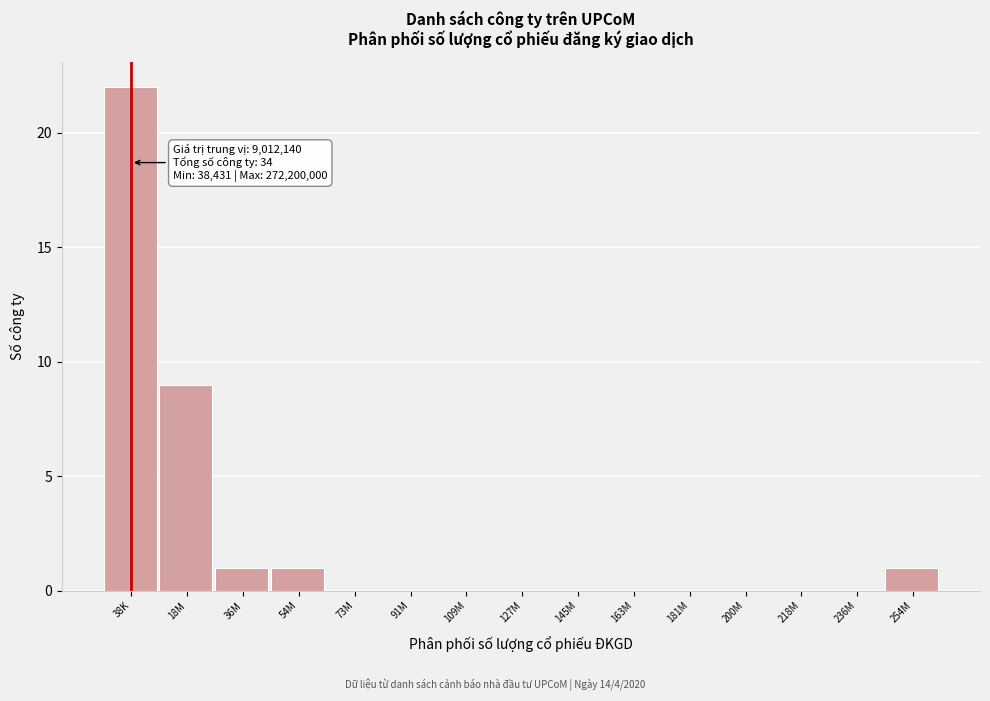

Reading left to right, extract all data points from this chart.

38K=22	18M=9	36M=1	54M=1	73M=0	91M=0	109M=0	127M=0	145M=0	163M=0	181M=0	200M=0	218M=0	236M=0	254M=1